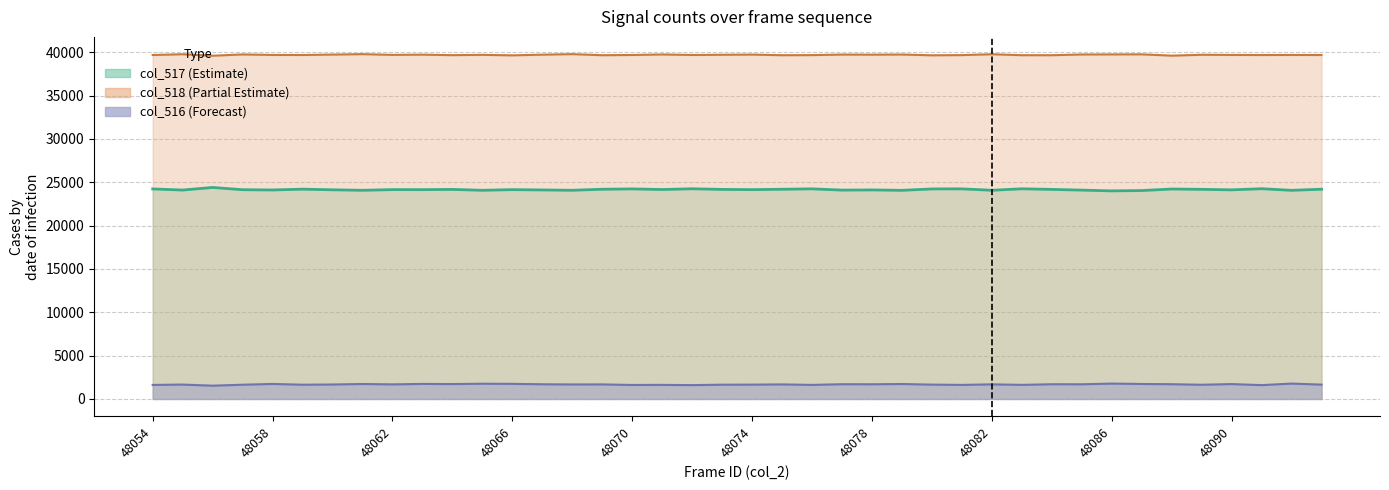

Is it true that col_516 equals 1681 at 48075?

True